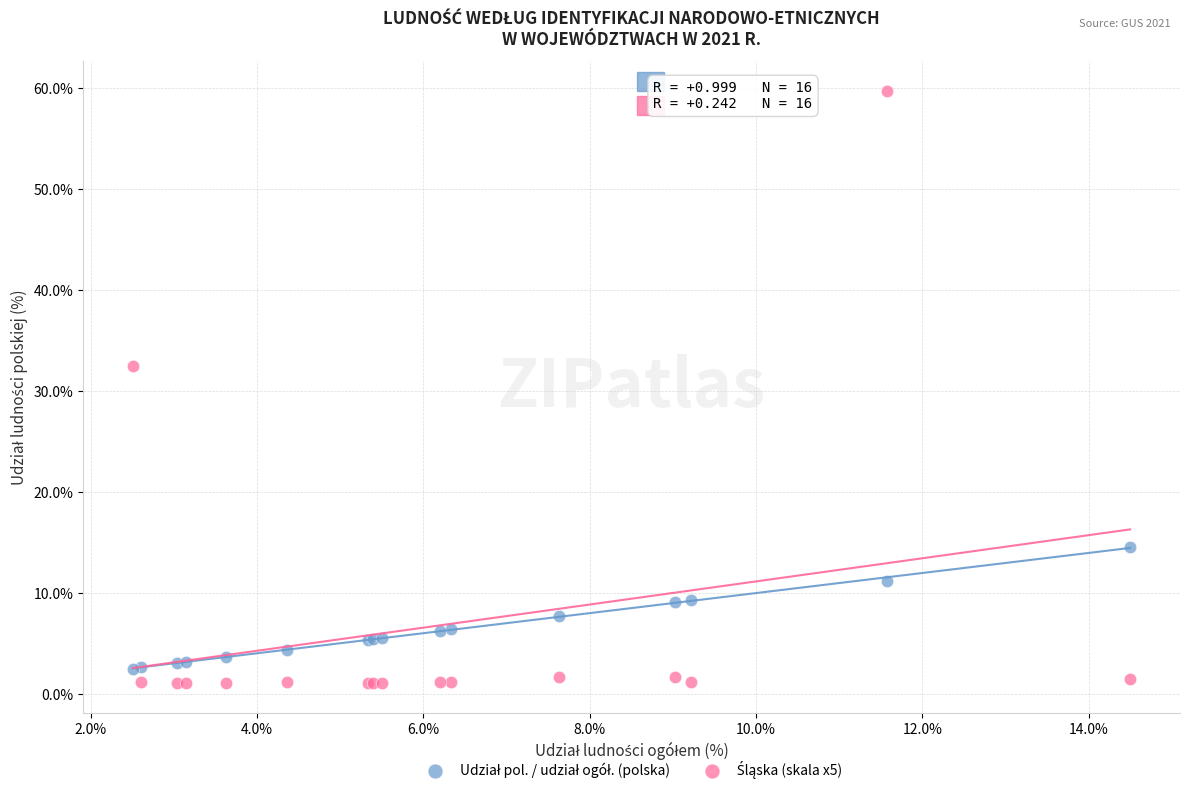

What is the X range (max minus min) for the scatter plot?

12.0